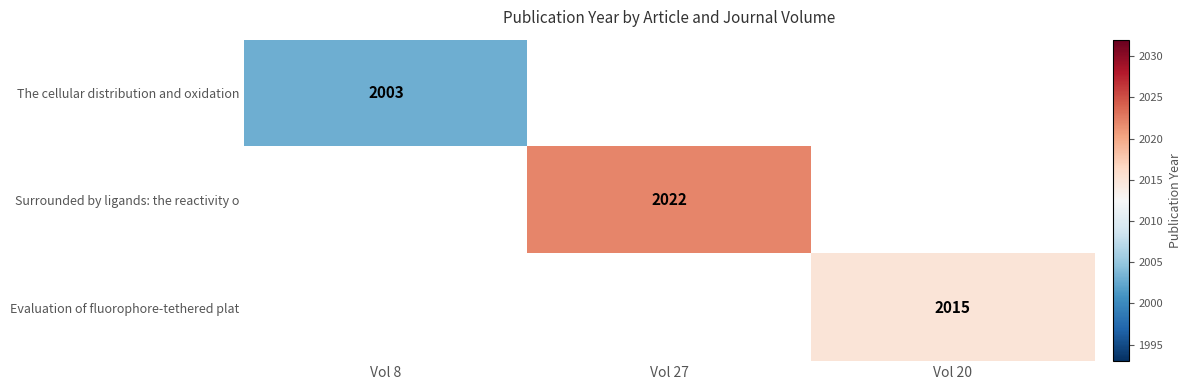

Is it true that Surrounded by ligands: the reactivity o equals 1093 at Vol 27?

False